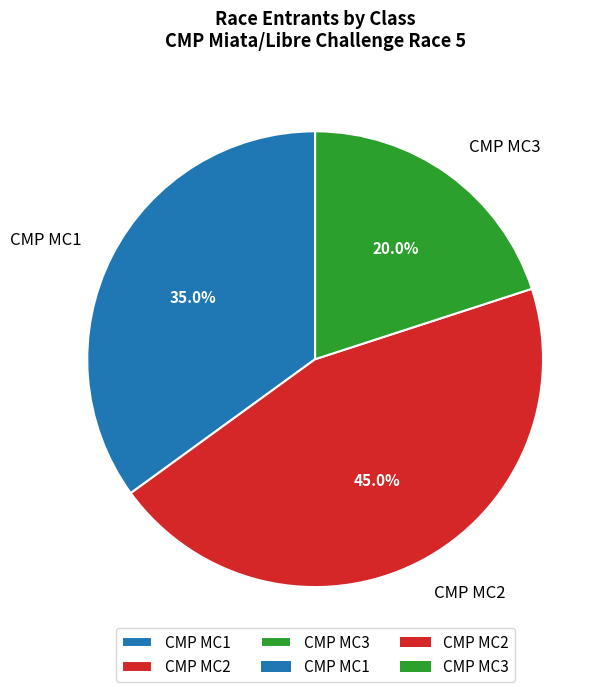

How much of the chart is everything except CMP MC3?

80.0%